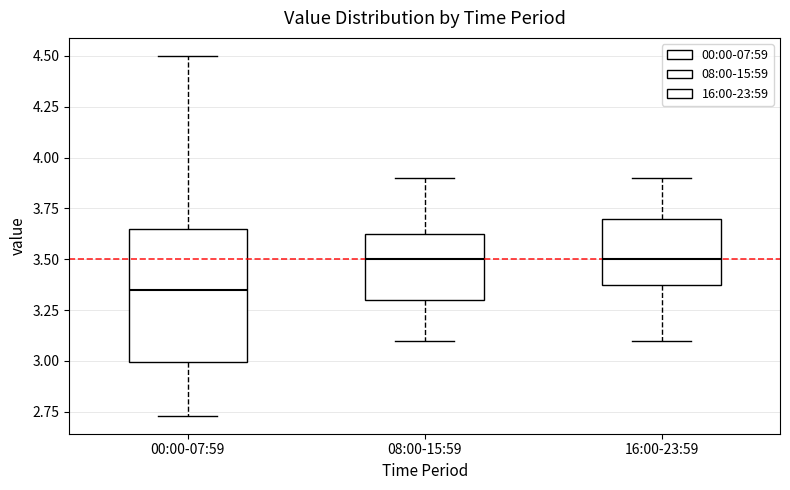

Where is the lower edge of the box for 16:00-23:59 on the y-axis? The values are not printed on the chart, so give them approximately, as read against the axis.

3.40